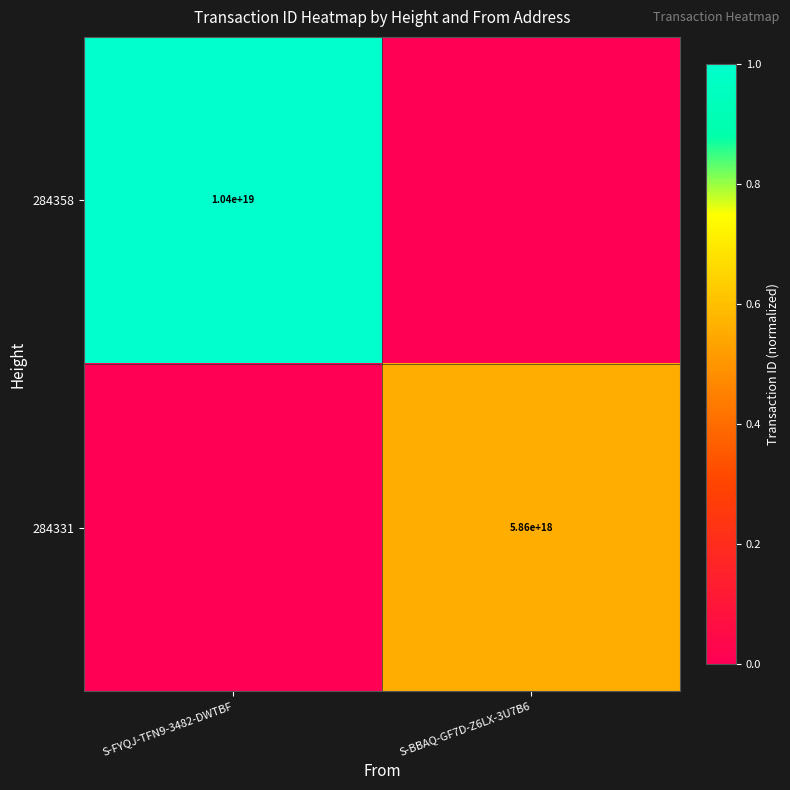

True or false: 284358 has a value of 10400000000000000000 at S-FYQJ-TFN9-3482-DWTBF.

True